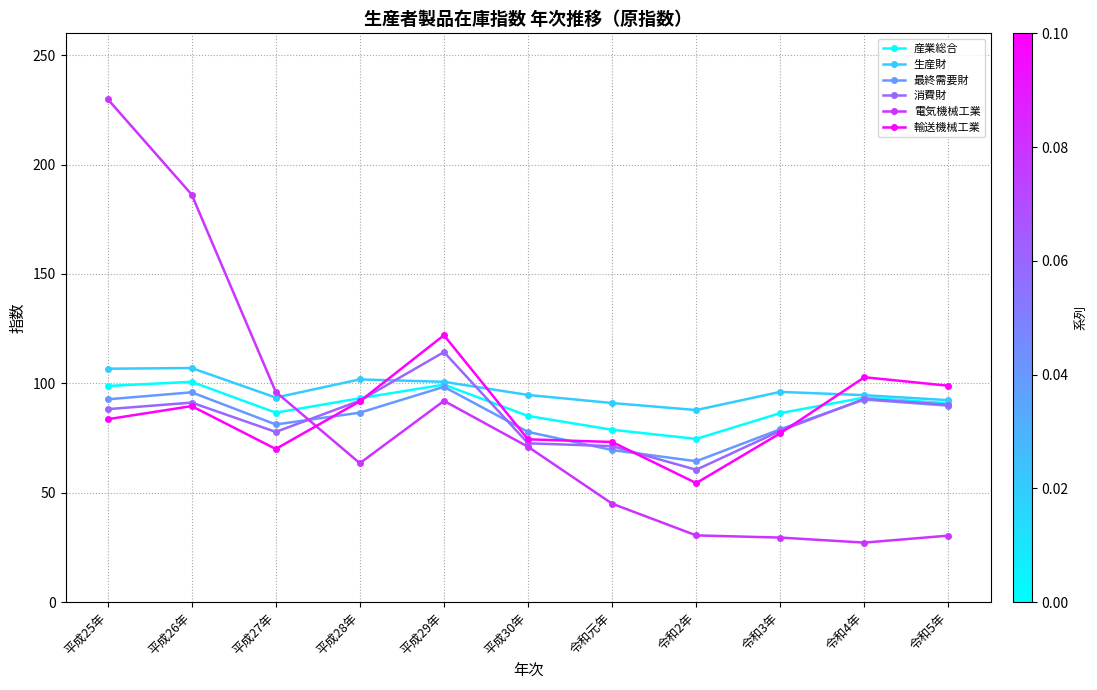

Is the value of 産業総合 at 令和2年 greater than the value of 最終需要財 at 令和2年?

Yes